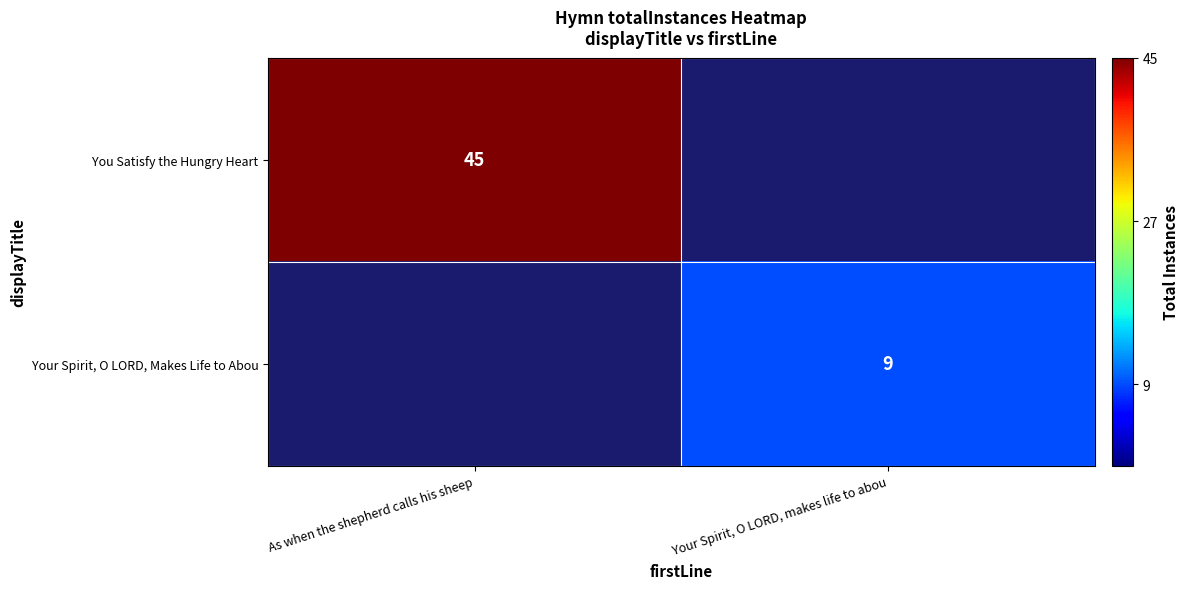

Is it true that You Satisfy the Hungry Heart equals 20 at As when the shepherd calls his sheep?

False